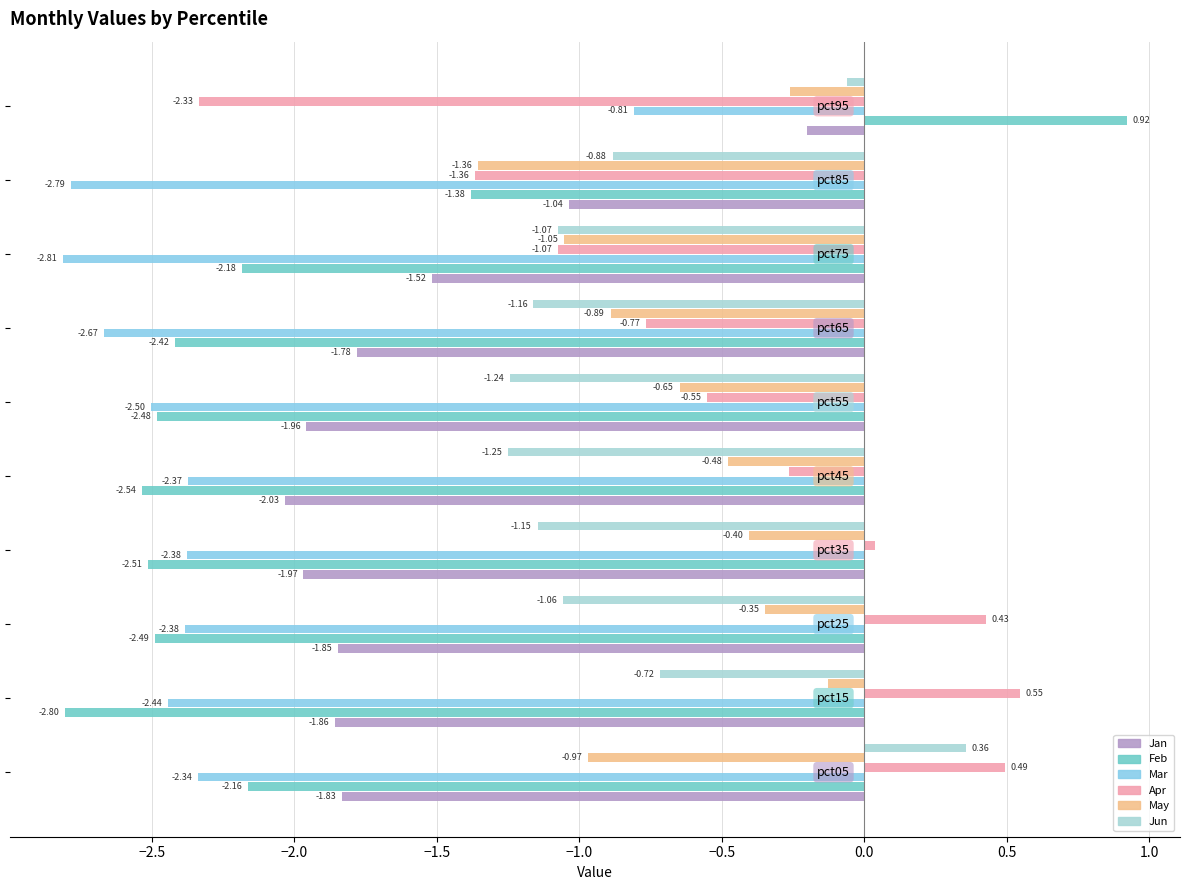

How many distinct data groups are displayed?

6